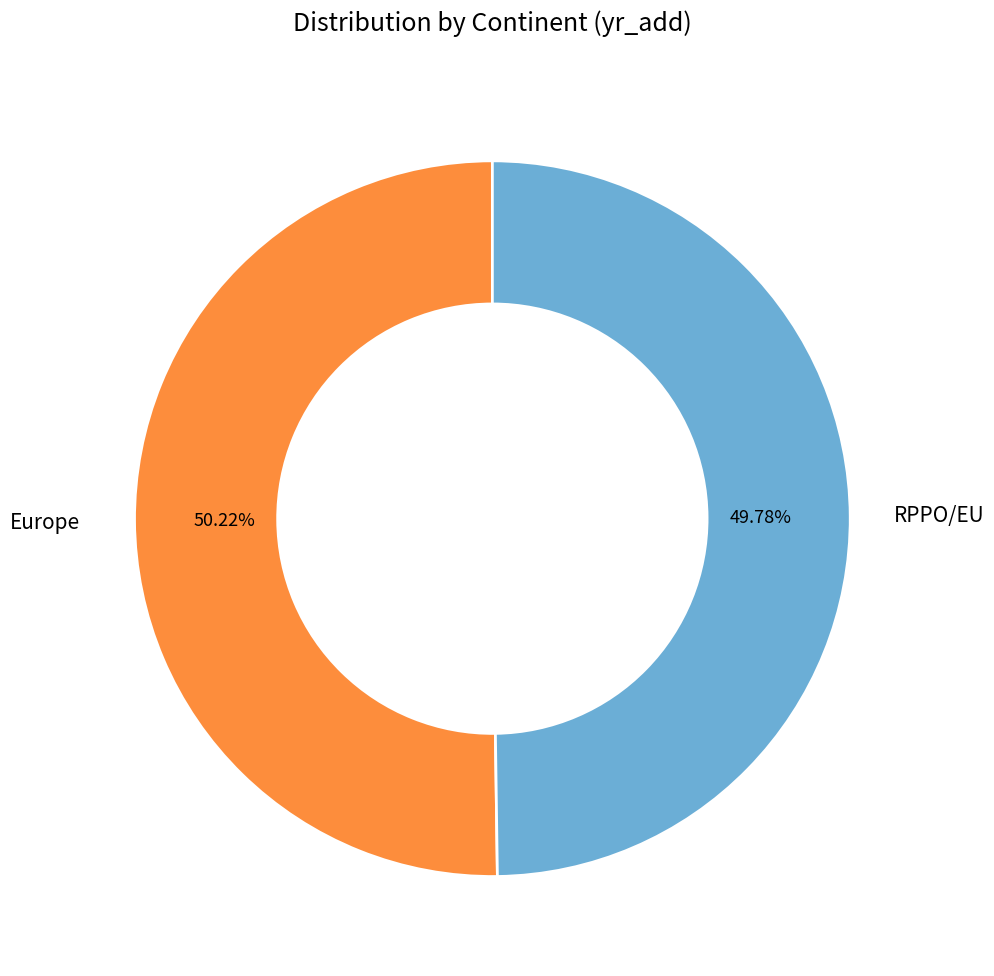

Is there a majority slice in this chart?

Yes